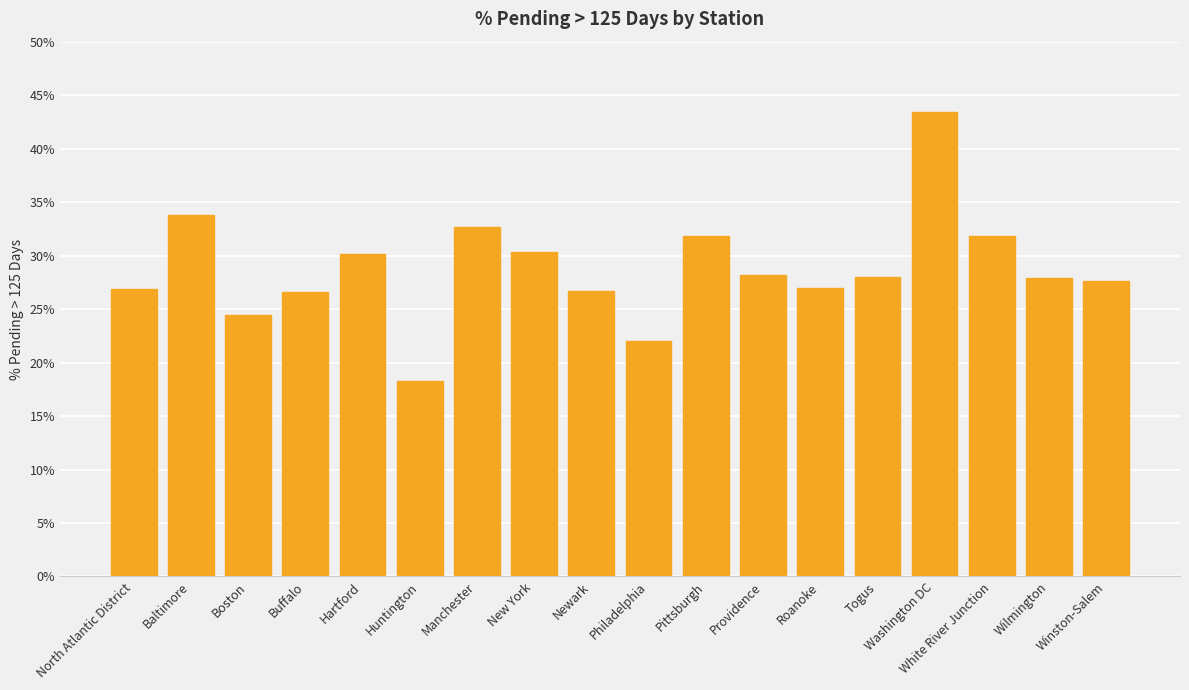

Is it true that the value at Baltimore is 33.8?

True